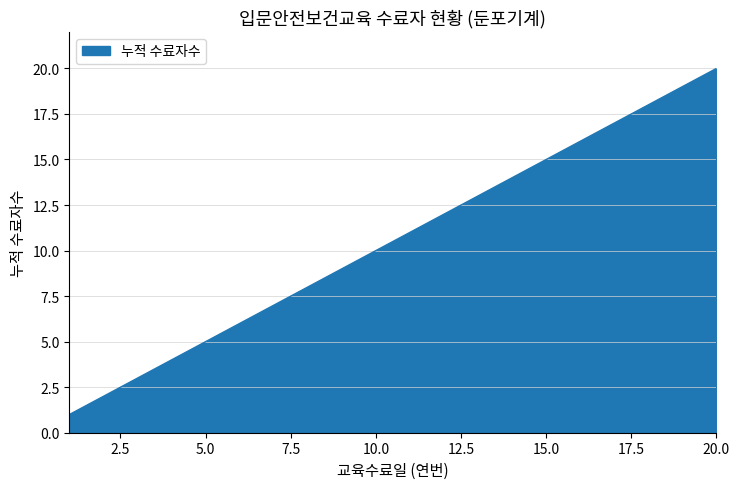

What is the difference between the maximum and minimum values?

19